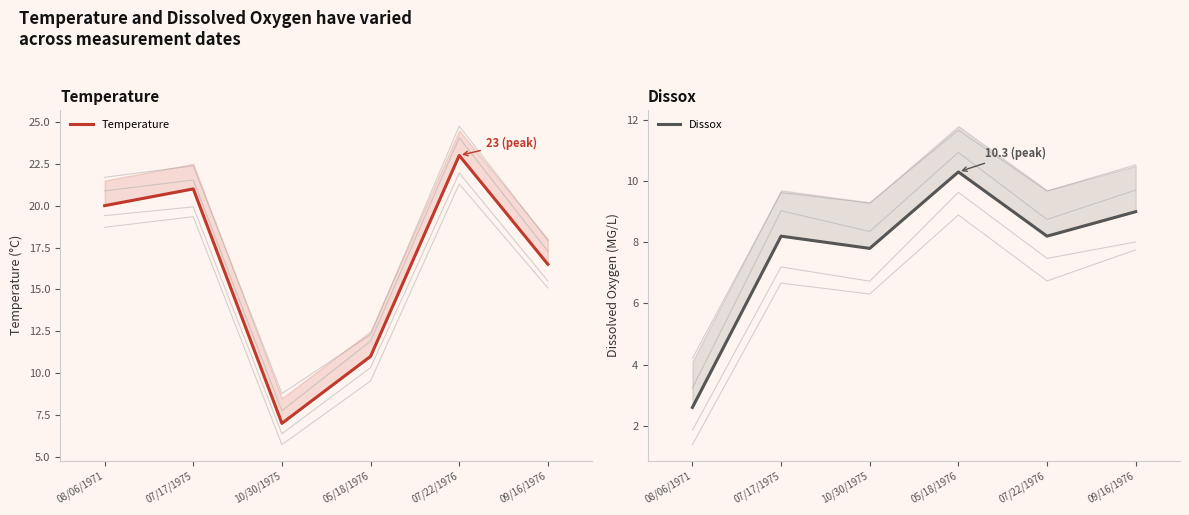

Reading left to right, list all the values displayed in this chart.

Temperature: 08/06/1971=20.0	07/17/1975=21.0	10/30/1975=7.0	05/18/1976=11.0	07/22/1976=23.0	09/16/1976=16.5
Dissox: 08/06/1971=2.6	07/17/1975=8.2	10/30/1975=7.8	05/18/1976=10.3	07/22/1976=8.2	09/16/1976=9.0